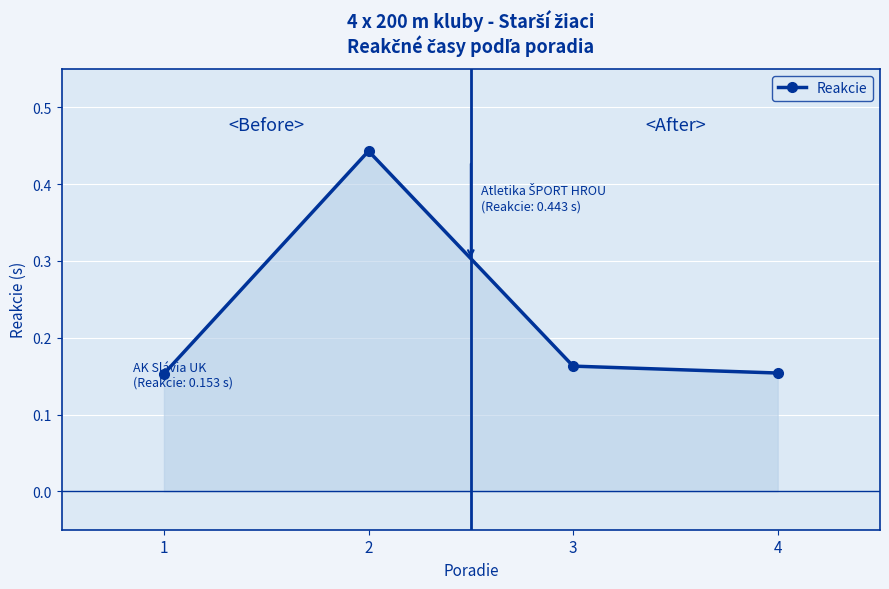

Which category has the highest value across all series?

2